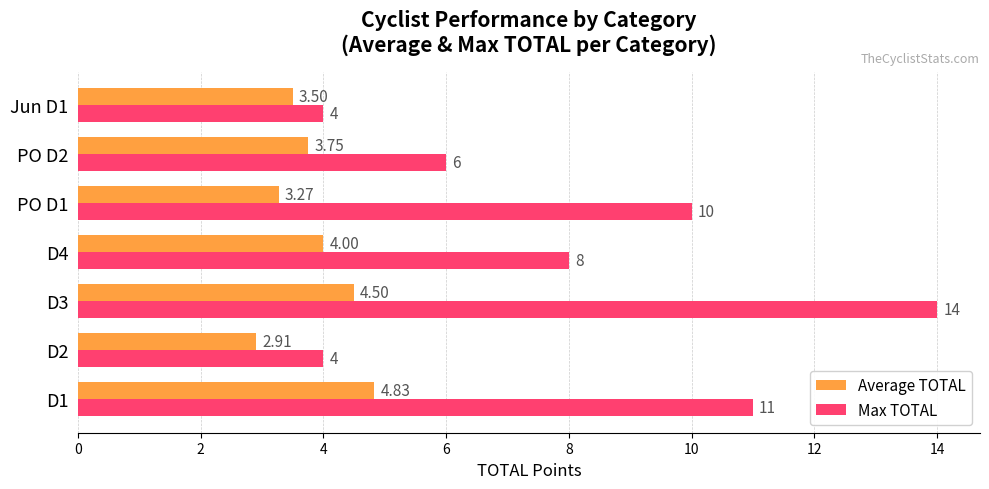

Which series has the largest range (max minus min)?

Max TOTAL